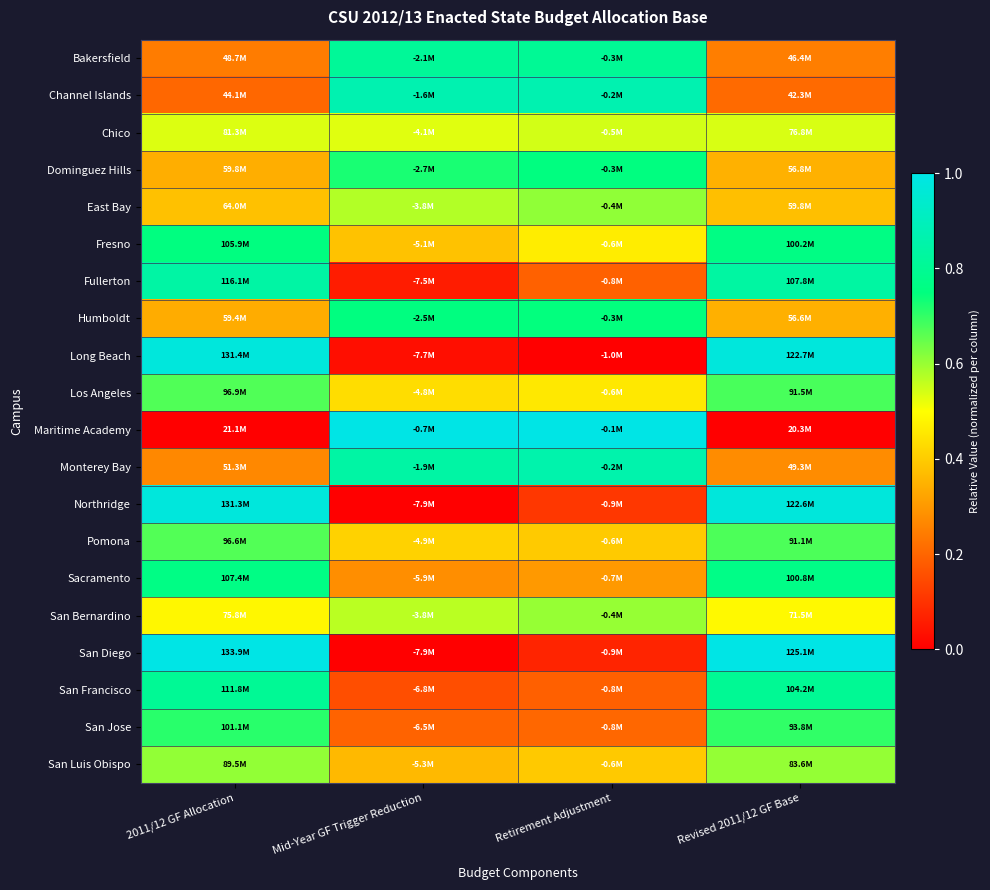

At which category is the sum across all series the highest?

Revised 2011/12 GF Base